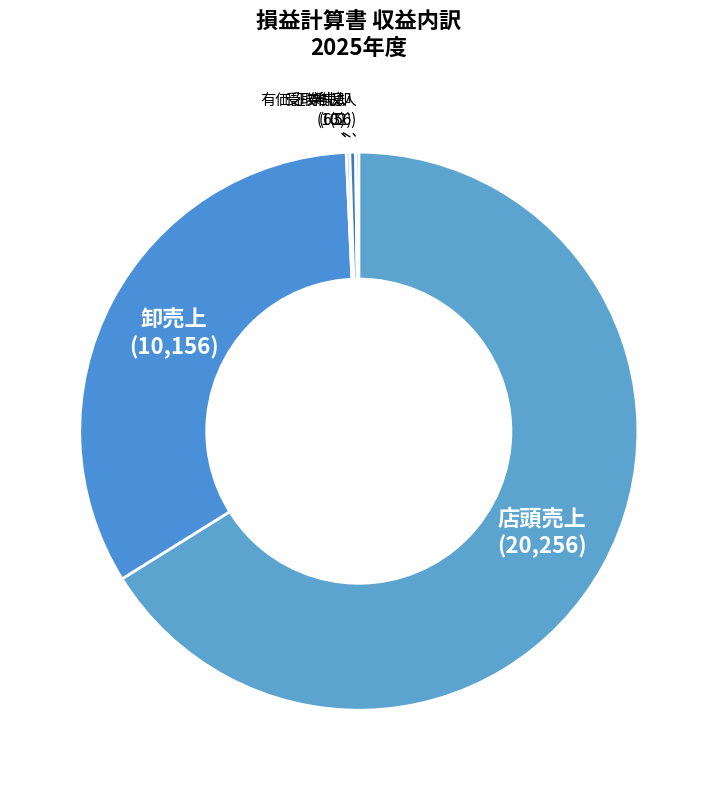

Is 卸売上 the majority of the pie?

No